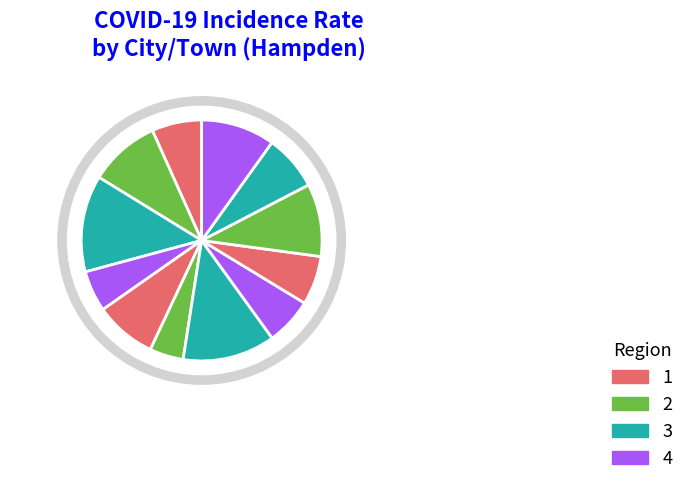

What percentage do Springfield and Westfield together represent?

18.8%